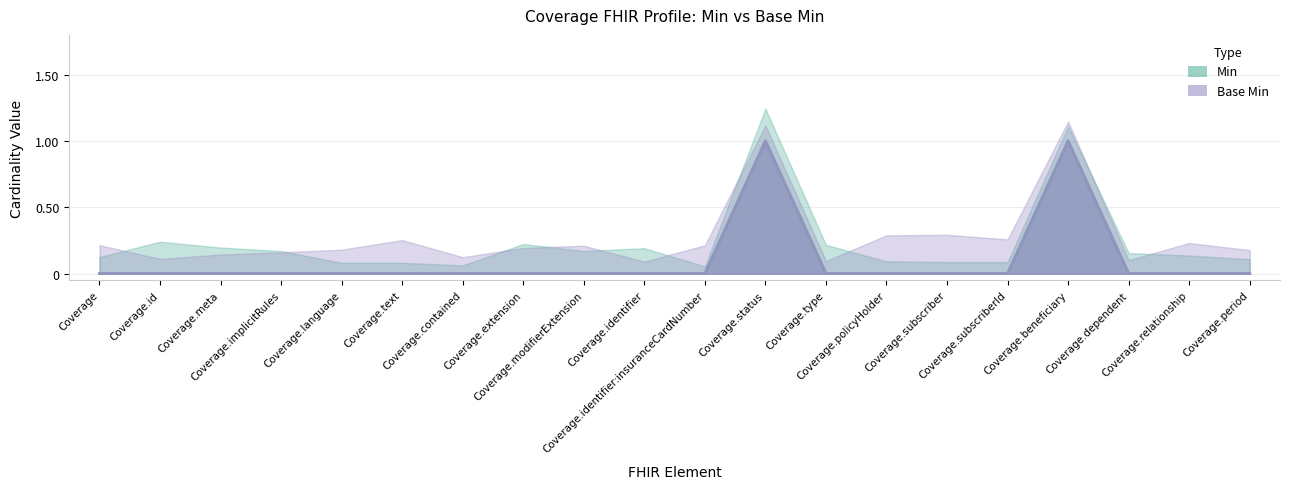

What is the label of the 17th point from the right?

Coverage.implicitRules